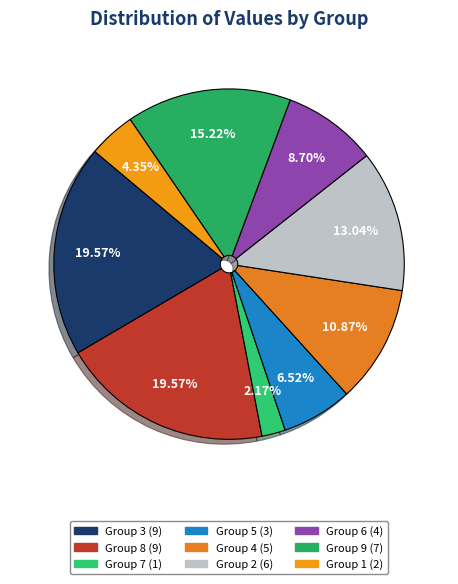

Is there any slice that represents more than half of the pie?

No